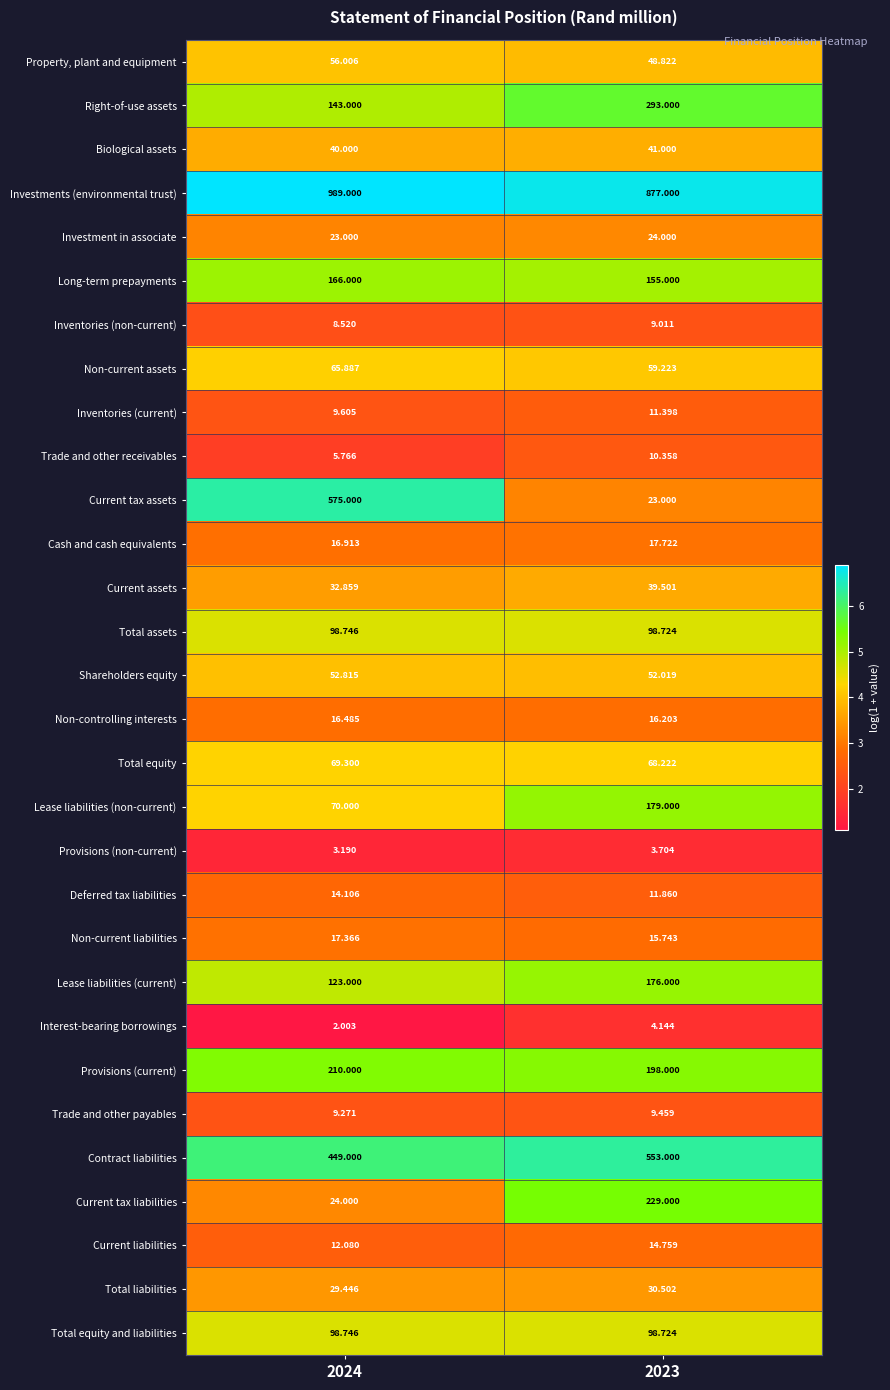

Which series has the widest spread of values?

Current tax assets